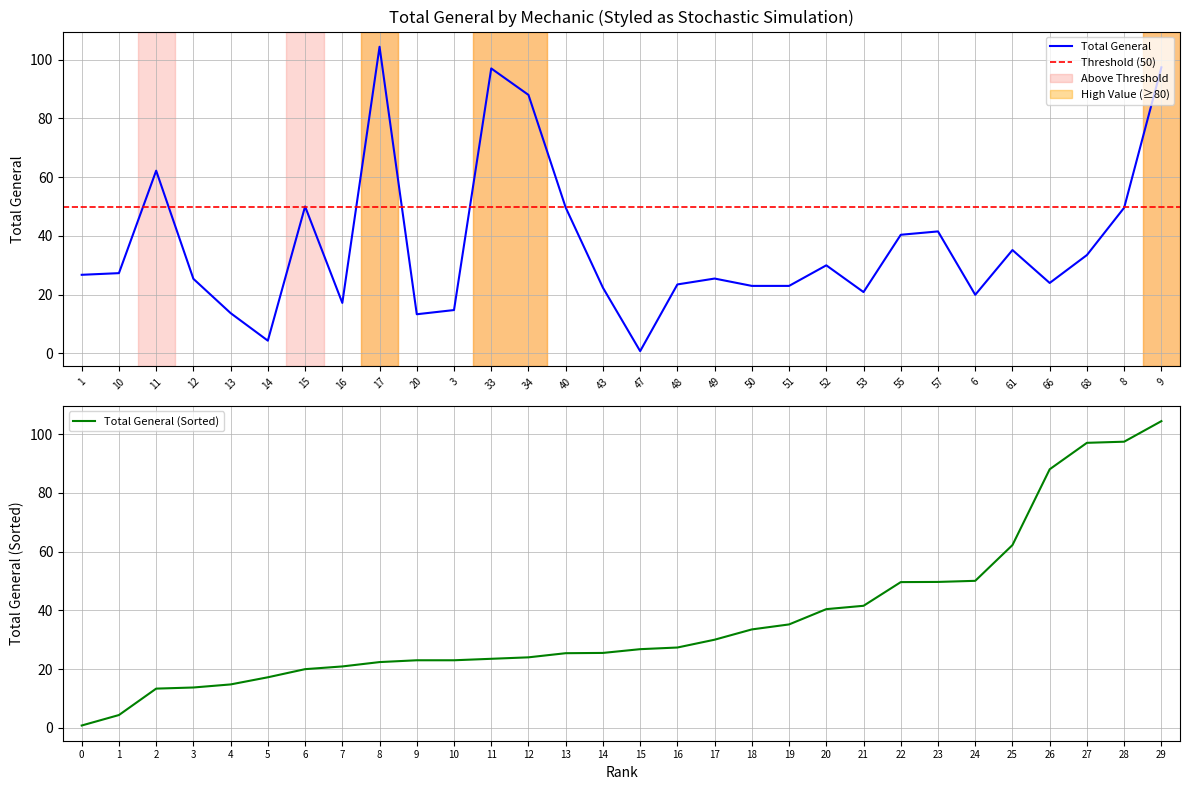

What is the minimum value shown in the chart?

0.8